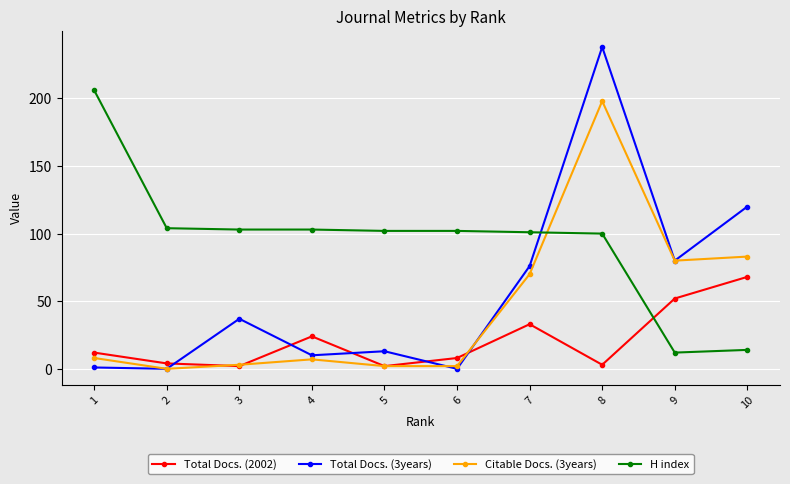

What is the difference between the Citable Docs. (3years) values at 2 and 9?

80